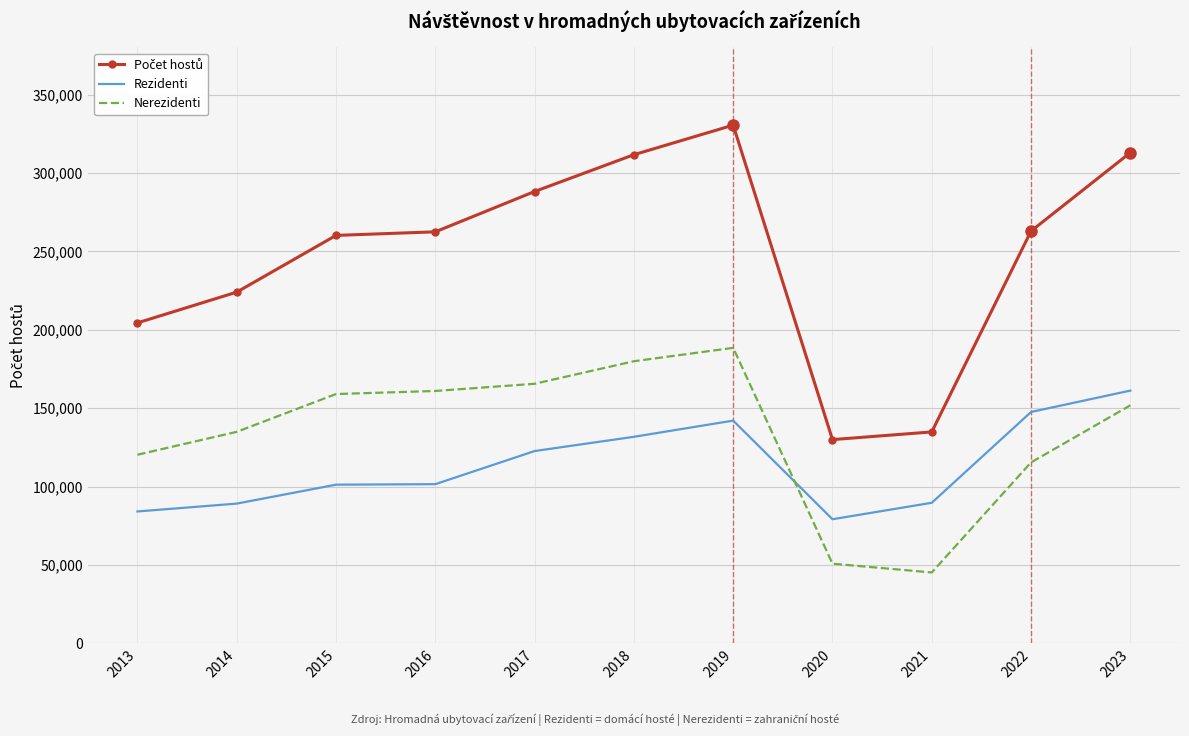

At which category is the sum across all series the highest?

2019